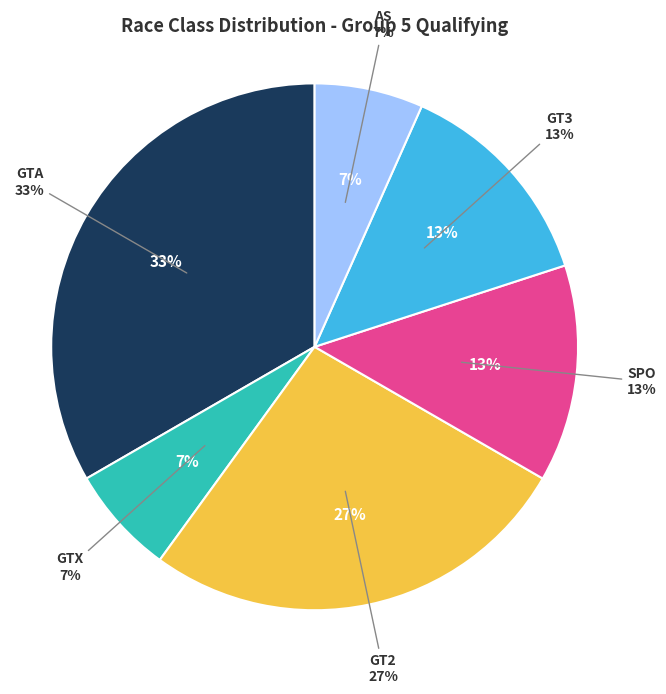

Count the number of slices in the pie.

6